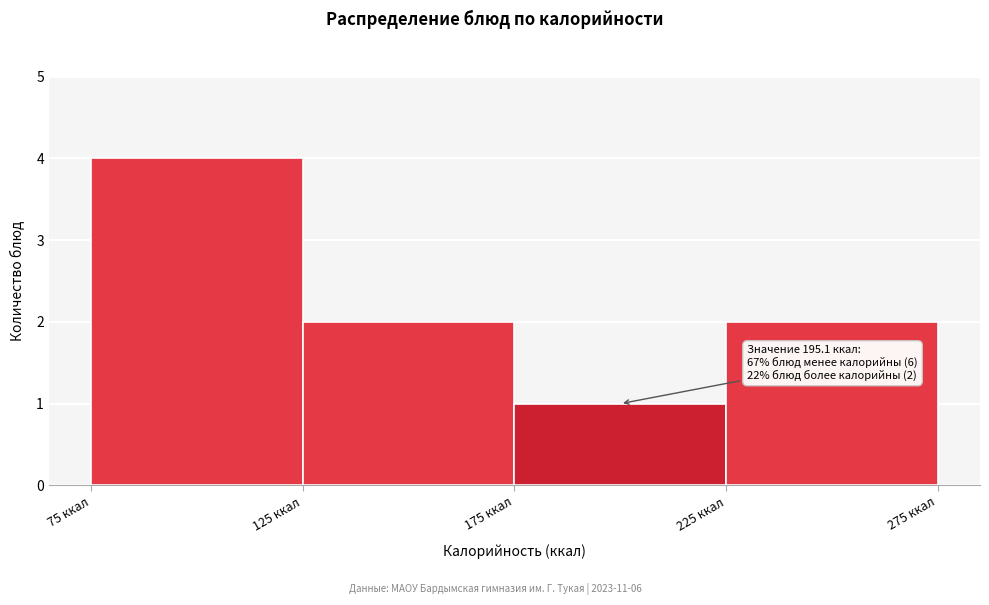

Which range on the x-axis has the tallest bar?

75 to 125